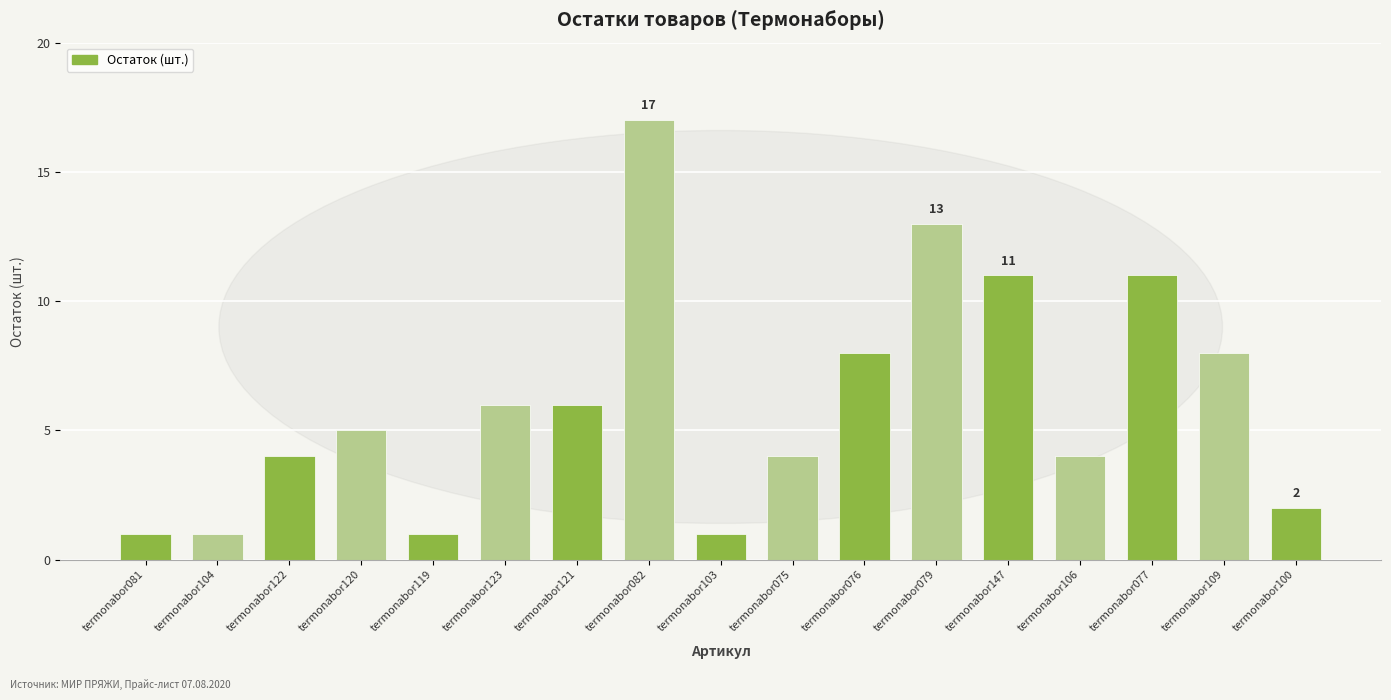

What is the maximum value shown in the chart?

17